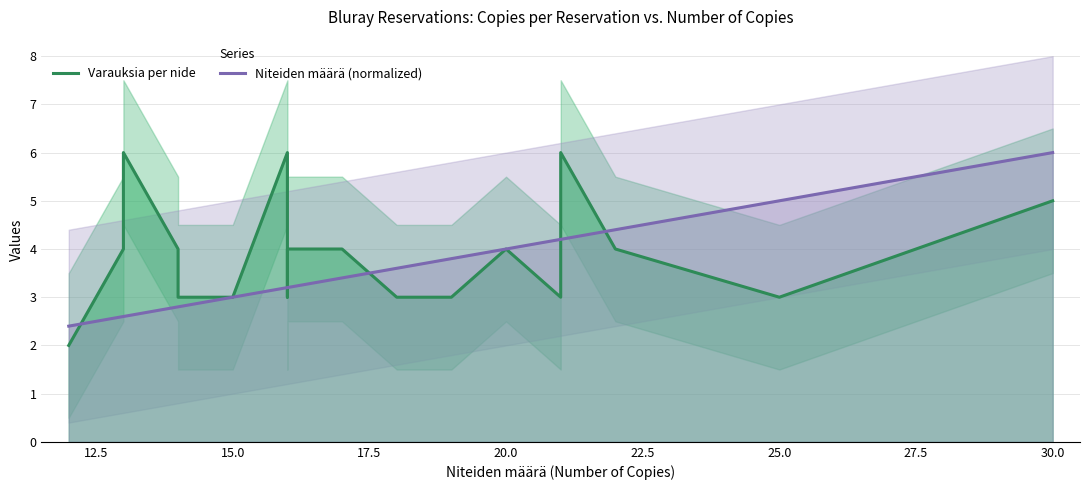

What is the average value of the Niteiden määrä (normalized) series?

3.6